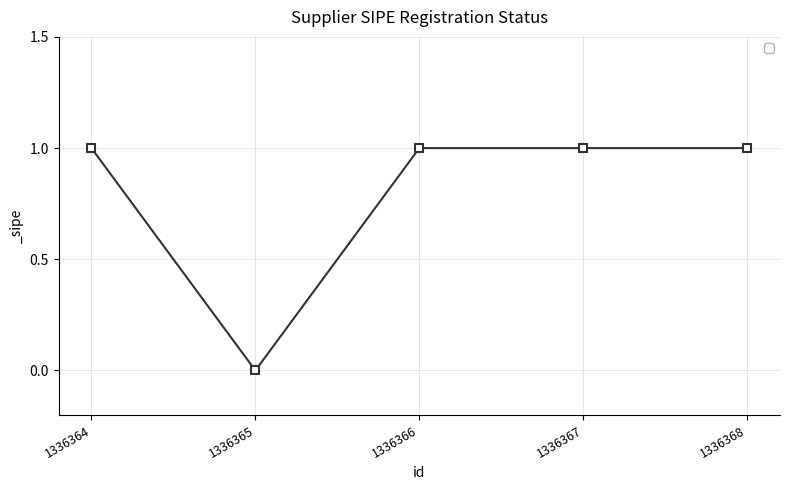

How many lines are shown in the chart?

1